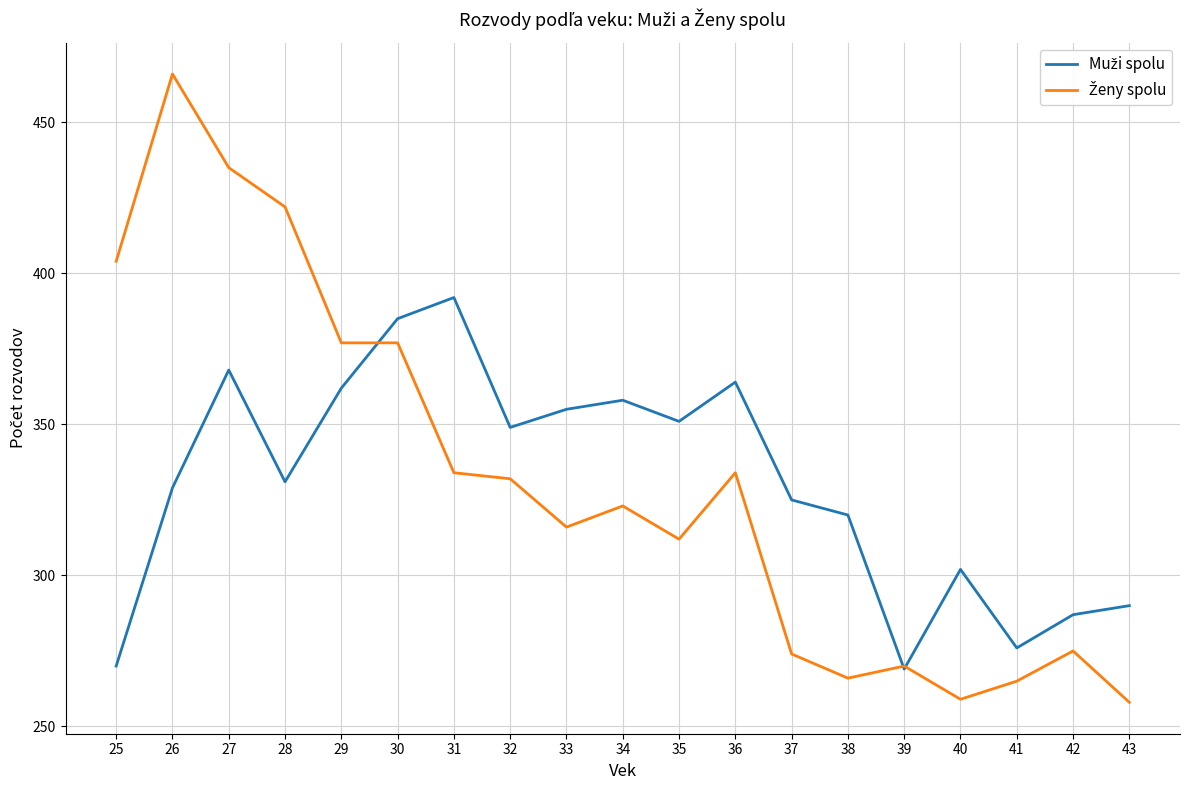

What is the spread (max minus min) of values at 32?

17